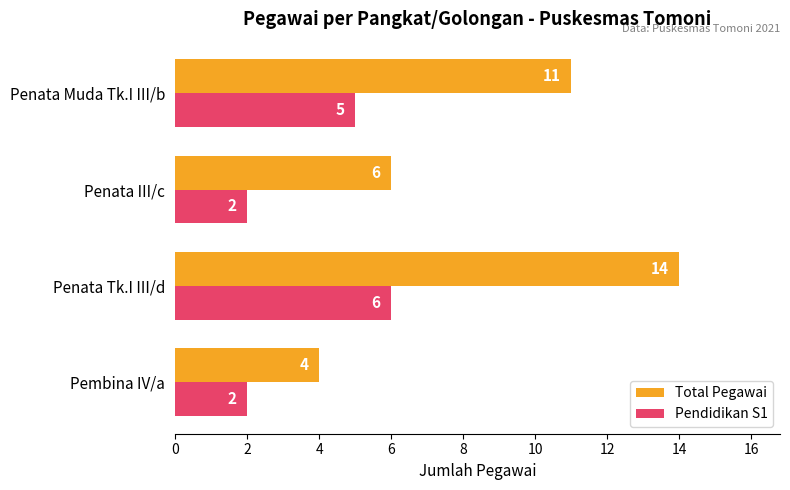

Rank the series by their average value, from lowest to highest.

Pendidikan S1, Total Pegawai